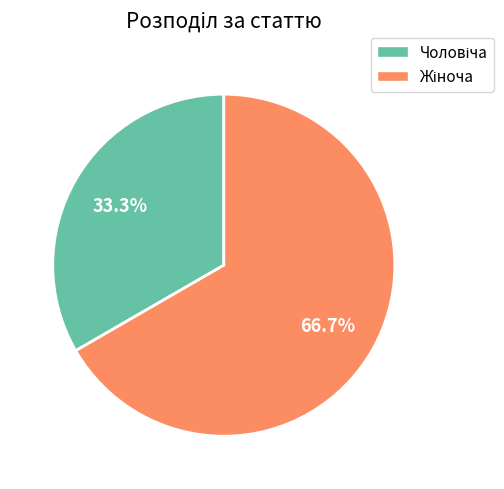

Is there a majority slice in this chart?

Yes